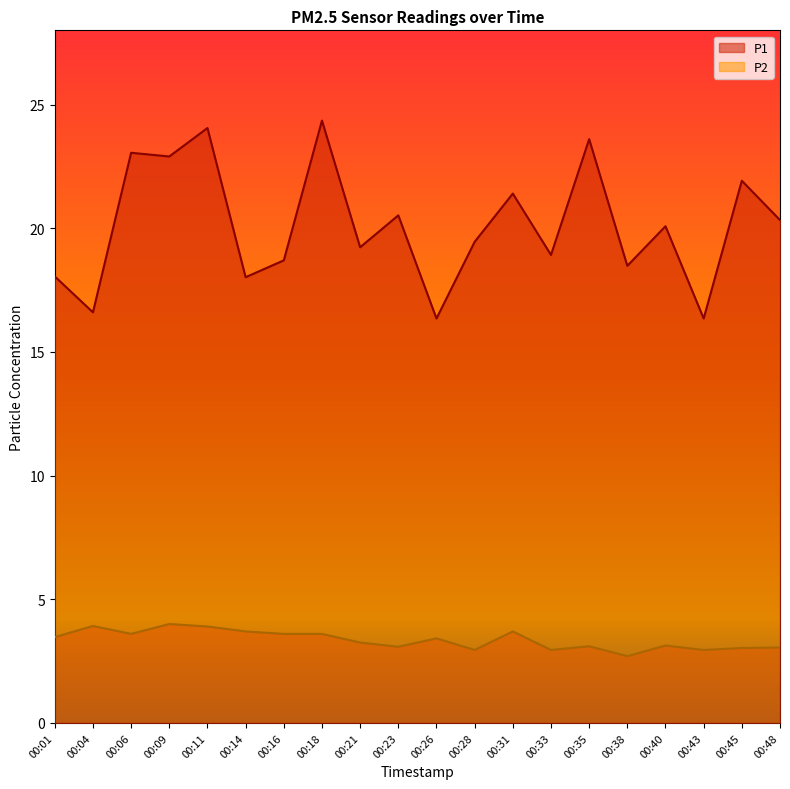

The value of P2 at 00:16 is 3.6. True or false?

True